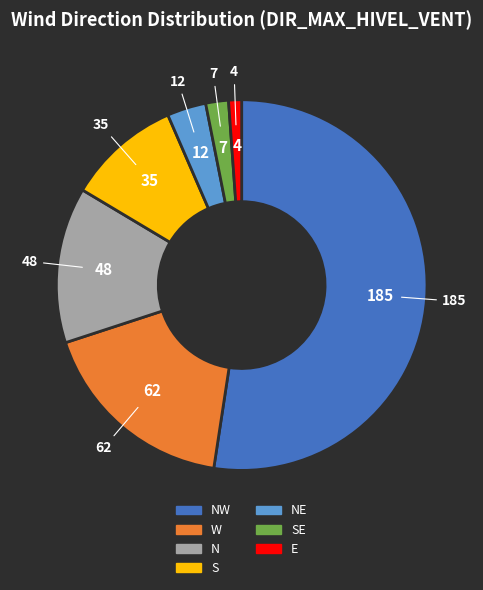

Is there any slice that represents more than half of the pie?

Yes